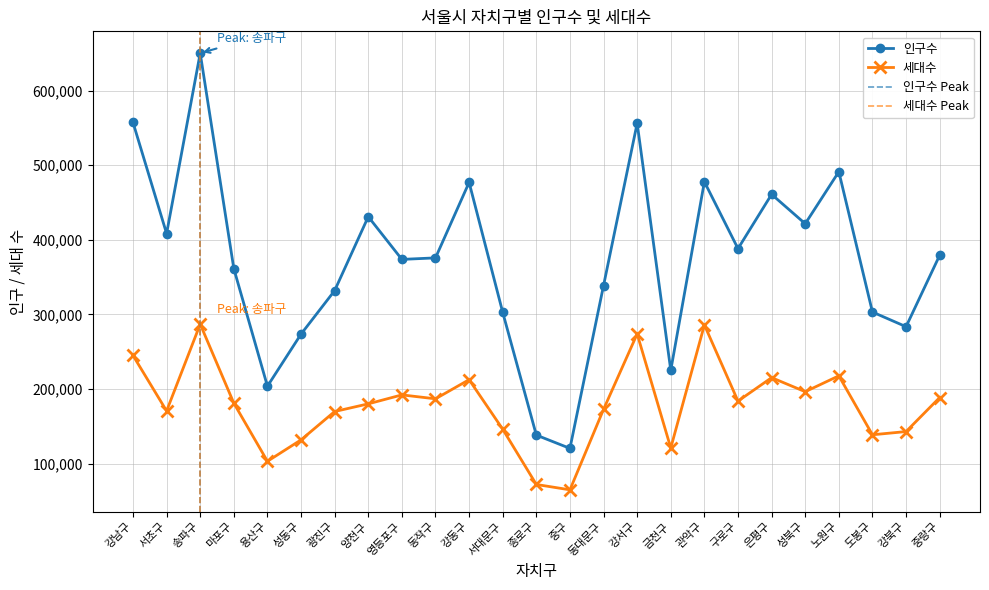

True or false: 세대수 and 인구수 intersect in this chart.

False